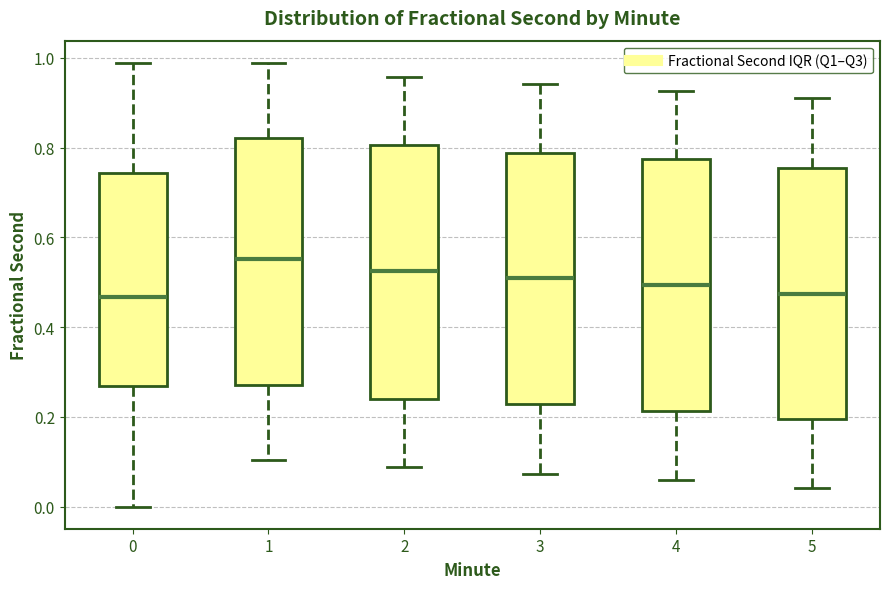

Reading left to right, read every box against the y-axis: the position of its median line, the range the box covers, and the ends of its whiskers. The values are not printed on the chart, so give them approximately, as read against the axis.

0: median 0.46, box 0.26 to 0.74, whiskers 0.00 to 0.98
1: median 0.56, box 0.26 to 0.82, whiskers 0.10 to 0.98
2: median 0.52, box 0.24 to 0.80, whiskers 0.08 to 0.96
3: median 0.50, box 0.22 to 0.78, whiskers 0.08 to 0.94
4: median 0.50, box 0.22 to 0.78, whiskers 0.06 to 0.92
5: median 0.48, box 0.20 to 0.76, whiskers 0.04 to 0.90